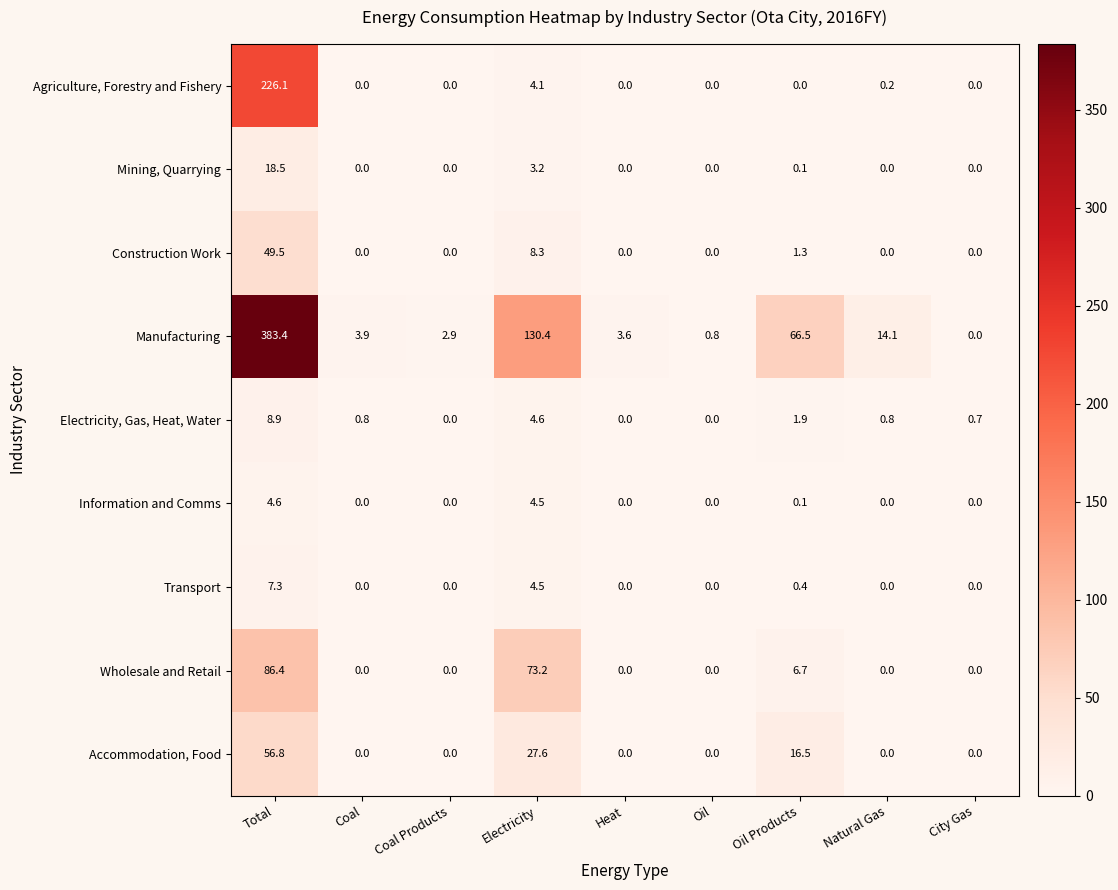

Which series has the largest range (max minus min)?

Manufacturing